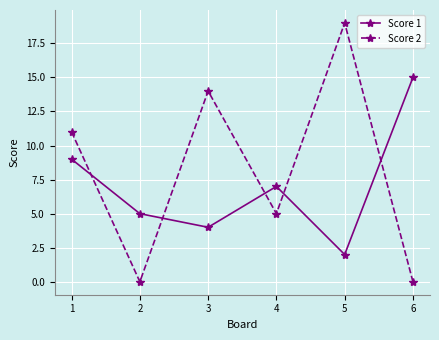

Where is Score 2 nearest to the value 9?

1